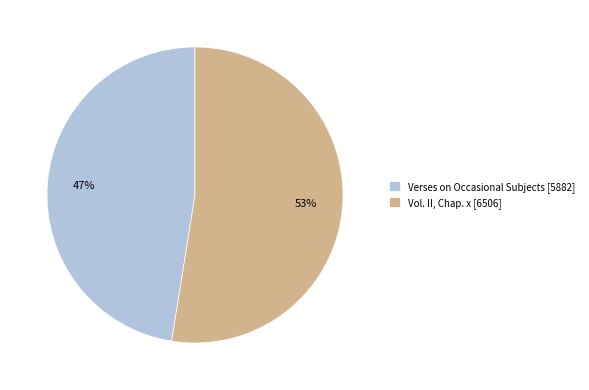

Is it true that Verses on Occasional Subjects is 57% of the pie?

False